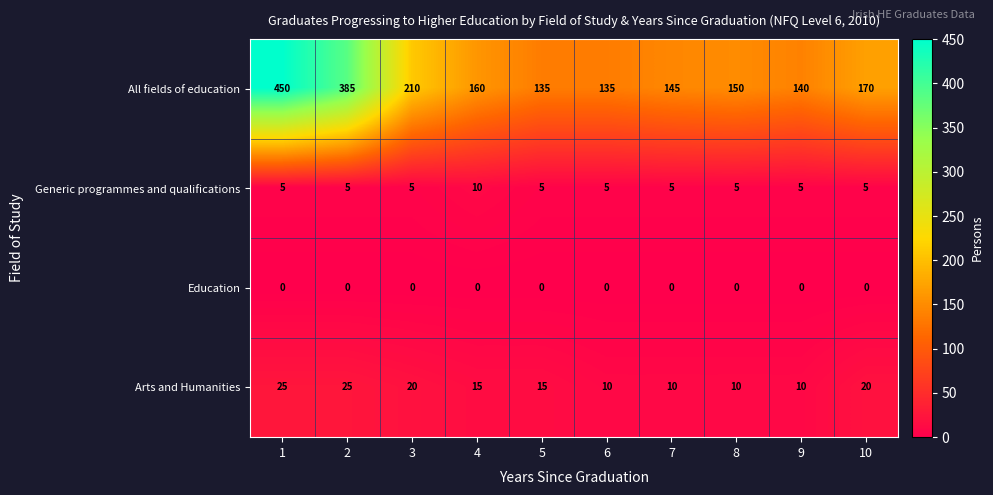

Which series has the widest spread of values?

All fields of education